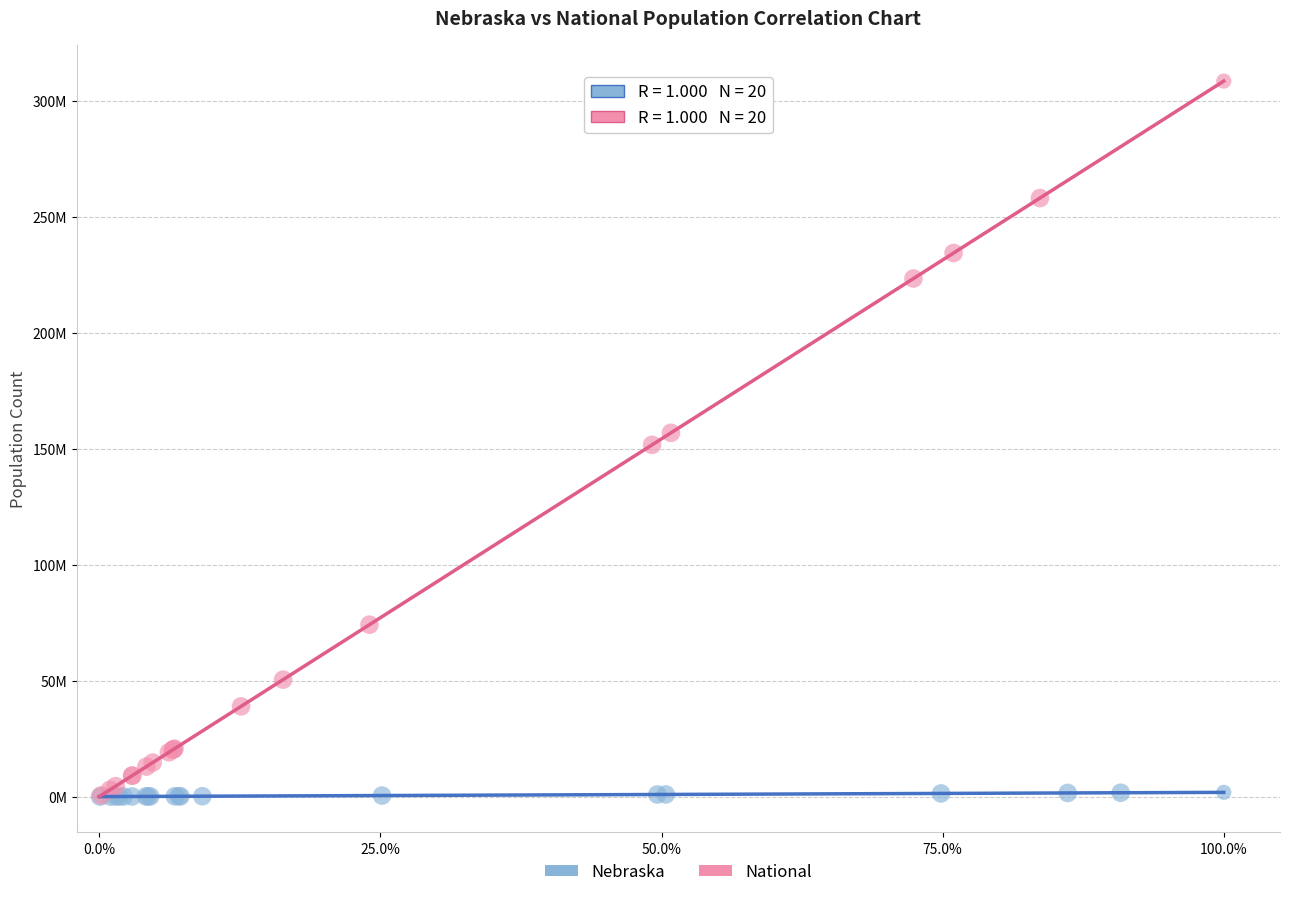

What are all the series names shown in the legend?

Nebraska, National